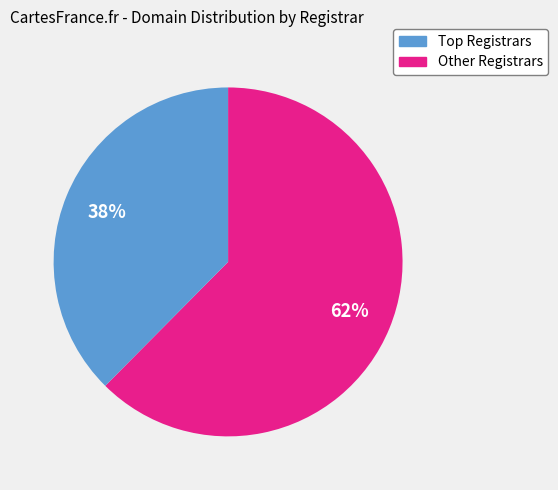

How many segments does this pie chart have?

2